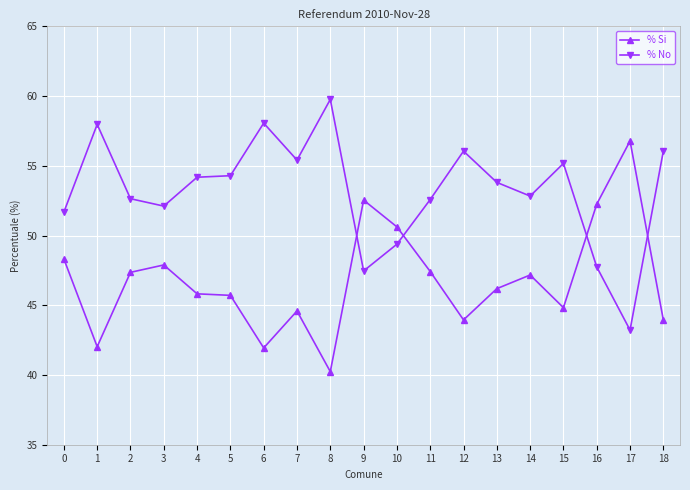

Rank the series by their maximum value, from highest to lowest.

% No, % Si